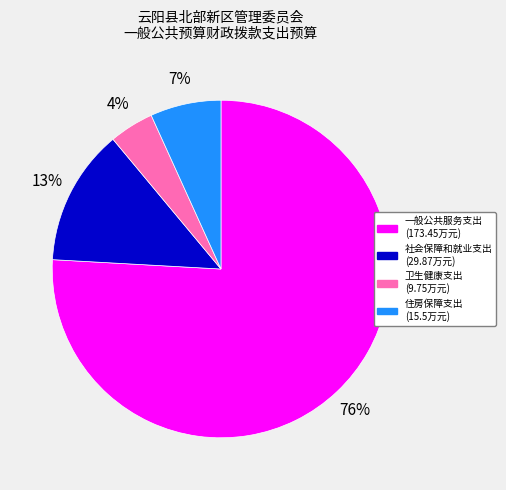

Which category has the smallest portion of the pie?

卫生健康支出